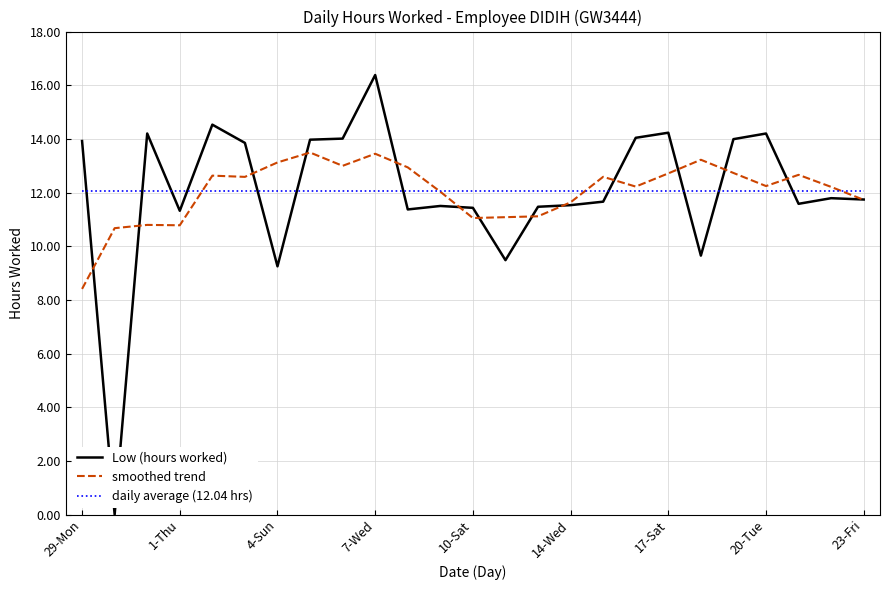

True or false: smoothed trend has more than 1 points higher than both neighbors.

True